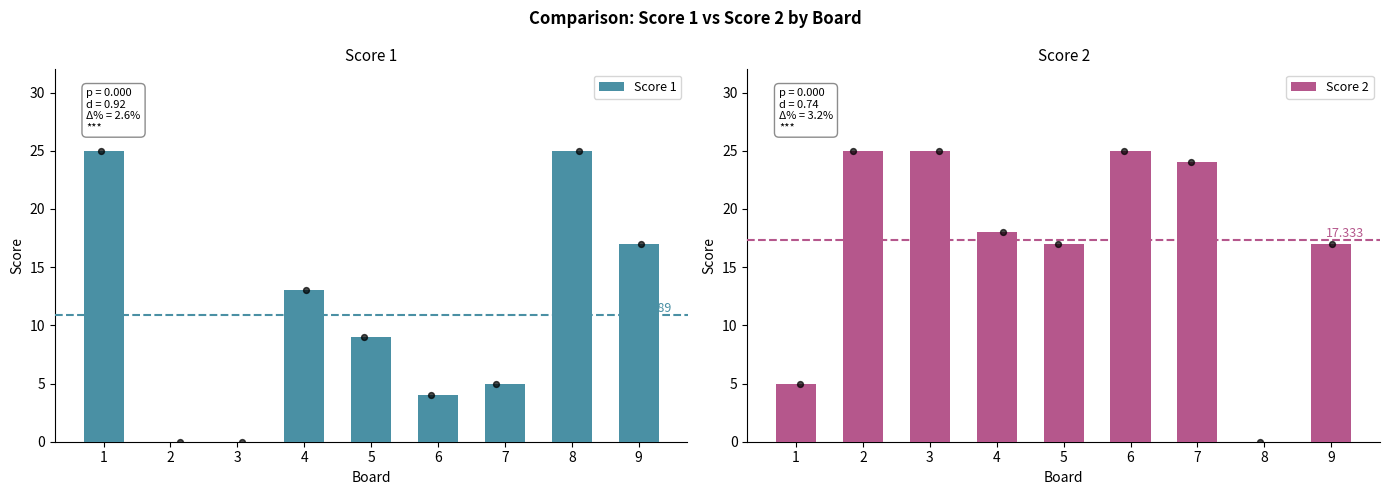

Which series has the widest spread of Y values?

Score 1